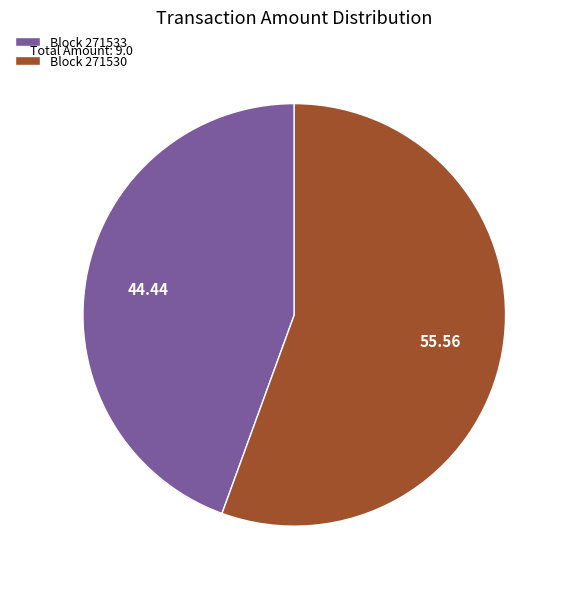

Do Block 271533 and Block 271530 together represent more than half of the pie?

Yes